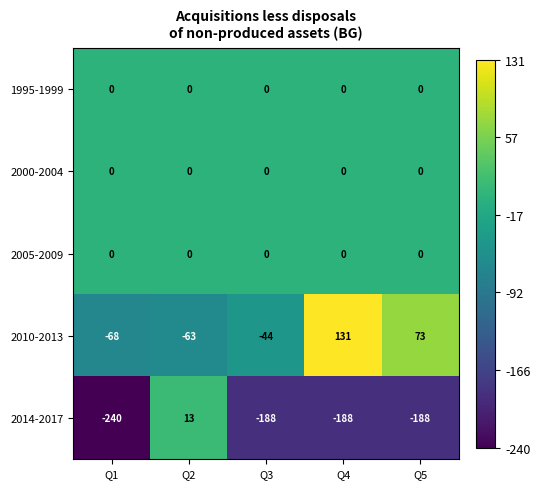

The value of 2010-2013 at Q1 is -45. True or false?

False